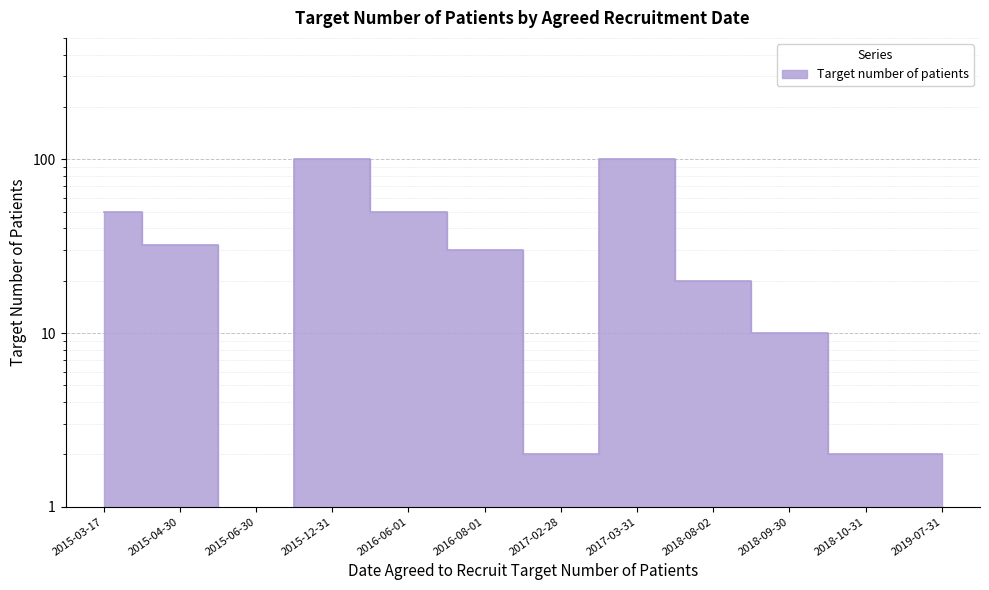

True or false: the data shows 15 at 2015-04-30.

False